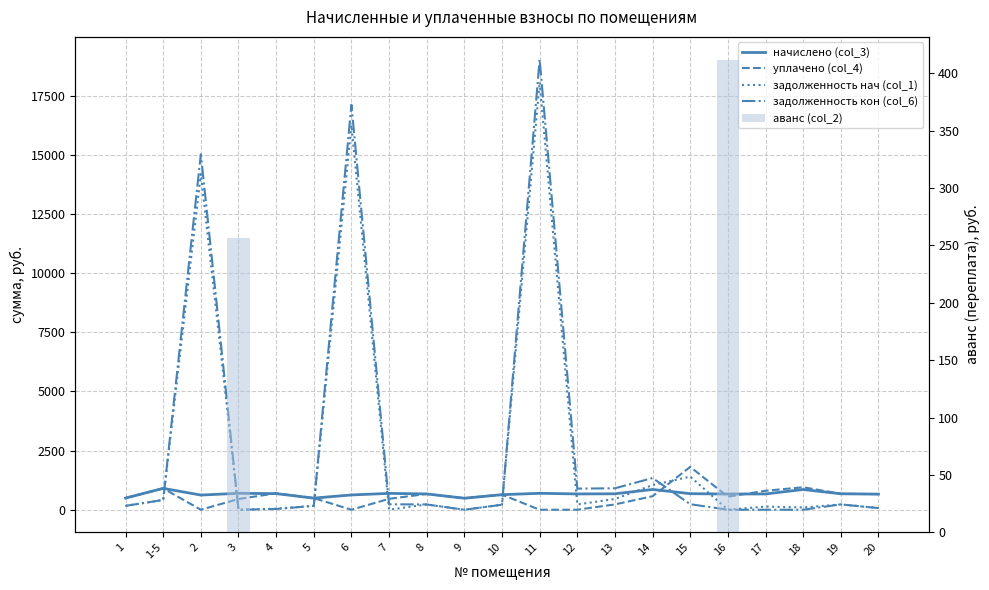

Reading right to left, list all the values displayed in this chart.

начислено (col_3): 659.9	674.2	855.4	667.8	664.6	678.9	857.0	674.2	667.8	694.8	636.0	486.5	667.8	691.6	624.9	491.3	680.5	694.8	620.1	903.1	492.9
уплачено (col_4): 659.9	674.2	950.5	801.8	552.1	1810.5	571.3	225.0	0.0	0.0	636.0	486.5	667.8	461.1	0.0	491.3	694.3	453.0	0.0	903.1	492.9
задолженность нач (col_1): 69.8	224.7	95.0	134.0	0.0	1400.2	1042.7	454.2	222.6	18075.5	212.0	0.0	222.6	0.0	16255.5	163.8	44.3	0.0	14195.5	413.5	164.3
задолженность кон (col_6): 69.8	224.7	0.0	0.0	0.0	233.7	1340.0	906.5	892.9	19038.7	212.0	0.0	222.6	230.6	17121.7	163.8	30.5	0.0	15028.9	413.5	164.3
аванс (col_2): 0.0	0.0	0.0	0.0	411.2	0.0	0.0	0.0	0.0	0.0	0.0	0.0	0.0	0.0	0.0	0.0	0.0	256.4	0.0	0.0	0.0